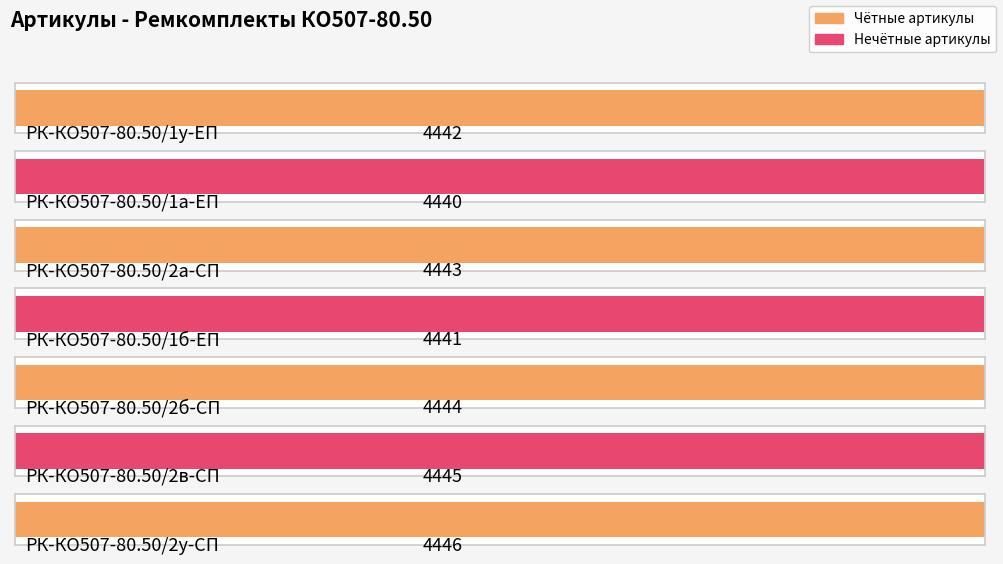

Does the chart contain stacked bars?

No